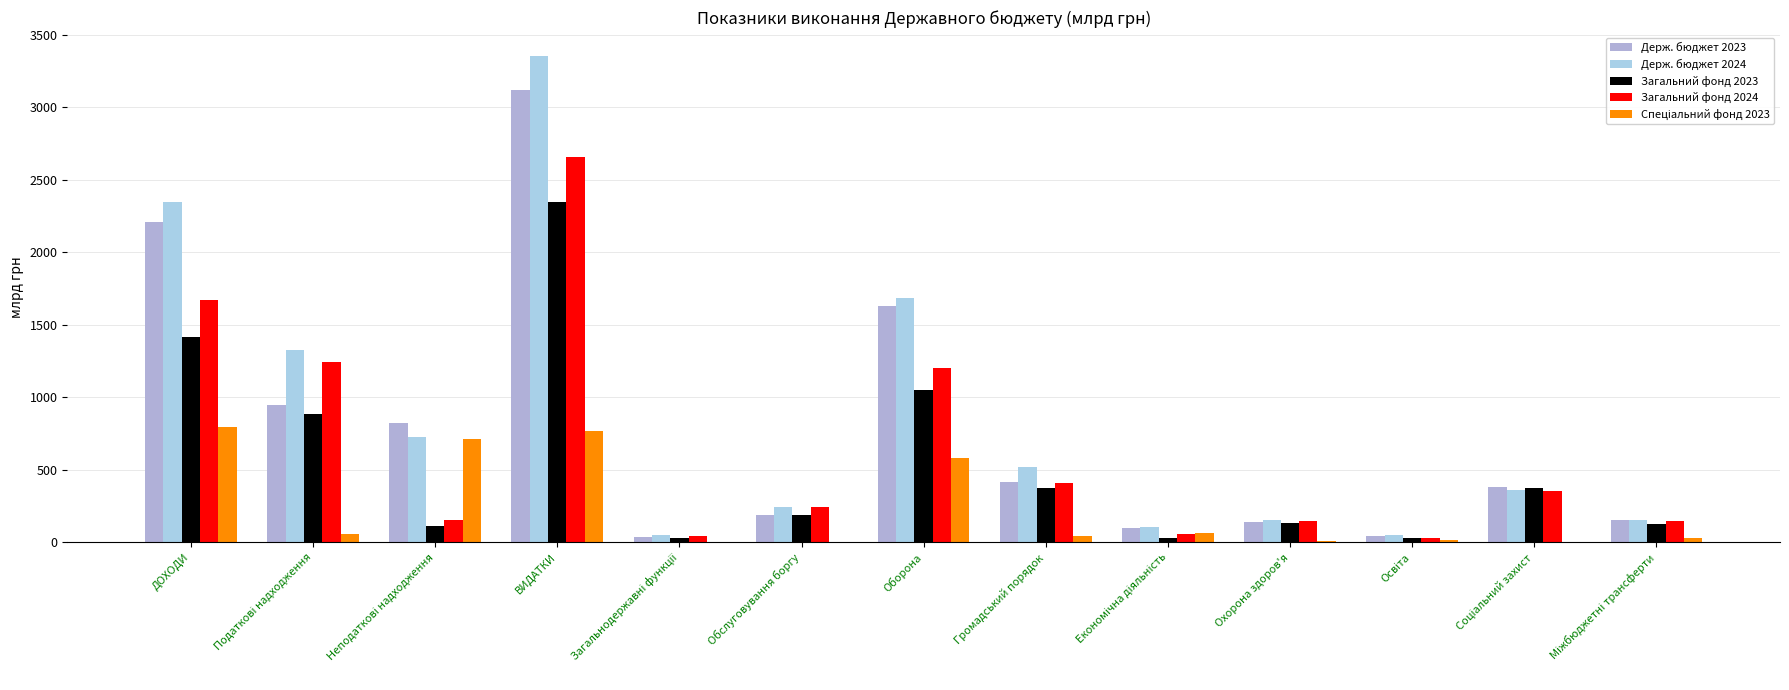

What is the maximum value for Загальний фонд 2023?

2347.1